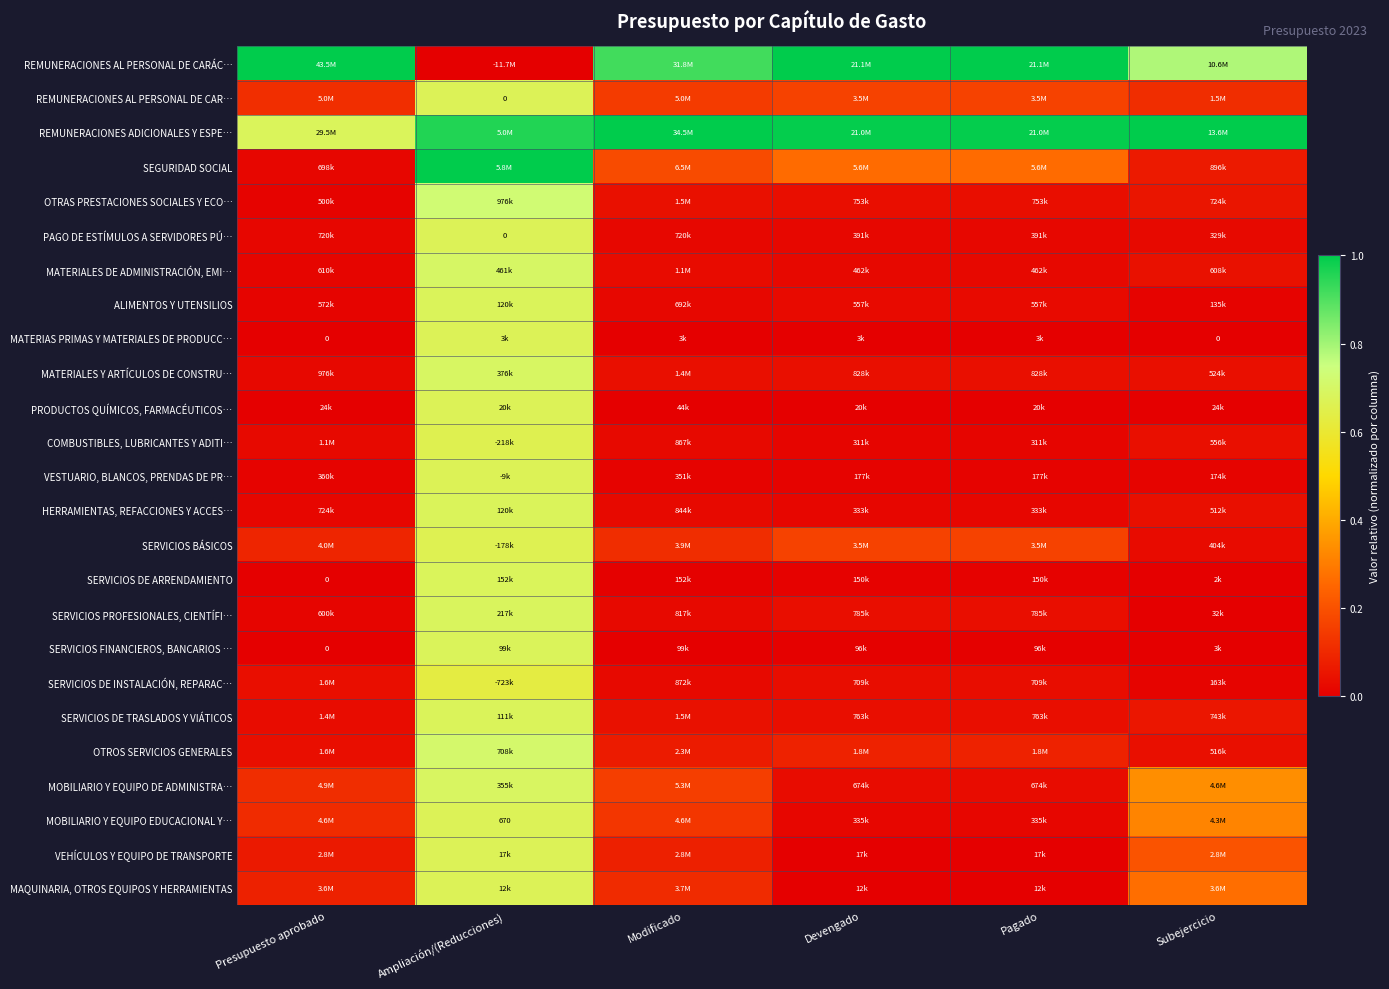

Which category has the highest value in the REMUNERACIONES AL PERSONAL DE CARÁC… series?

Presupuesto aprobado